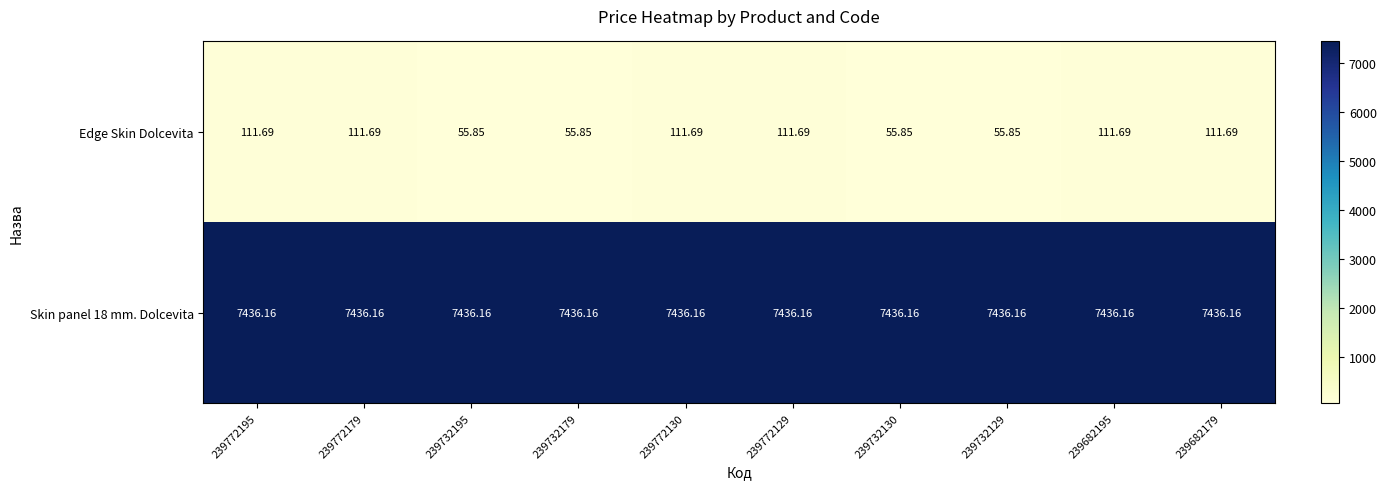

Which series has the largest range (max minus min)?

Edge Skin Dolcevita